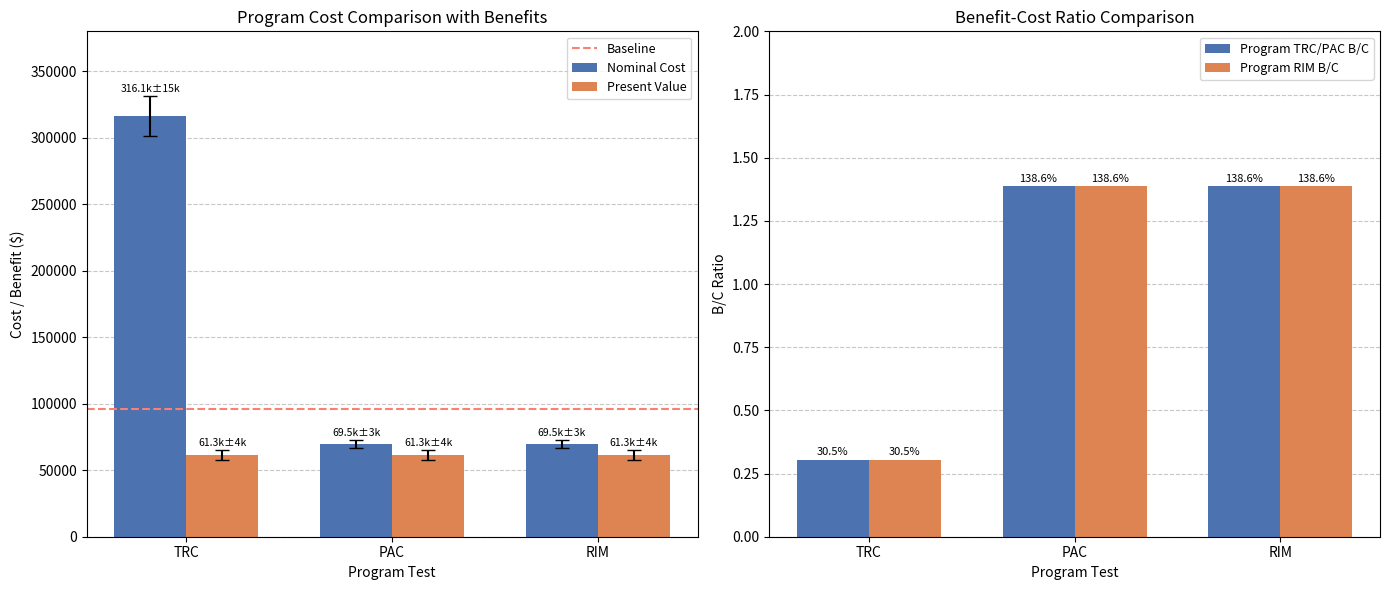

Between PAC and RIM, which is larger?

PAC